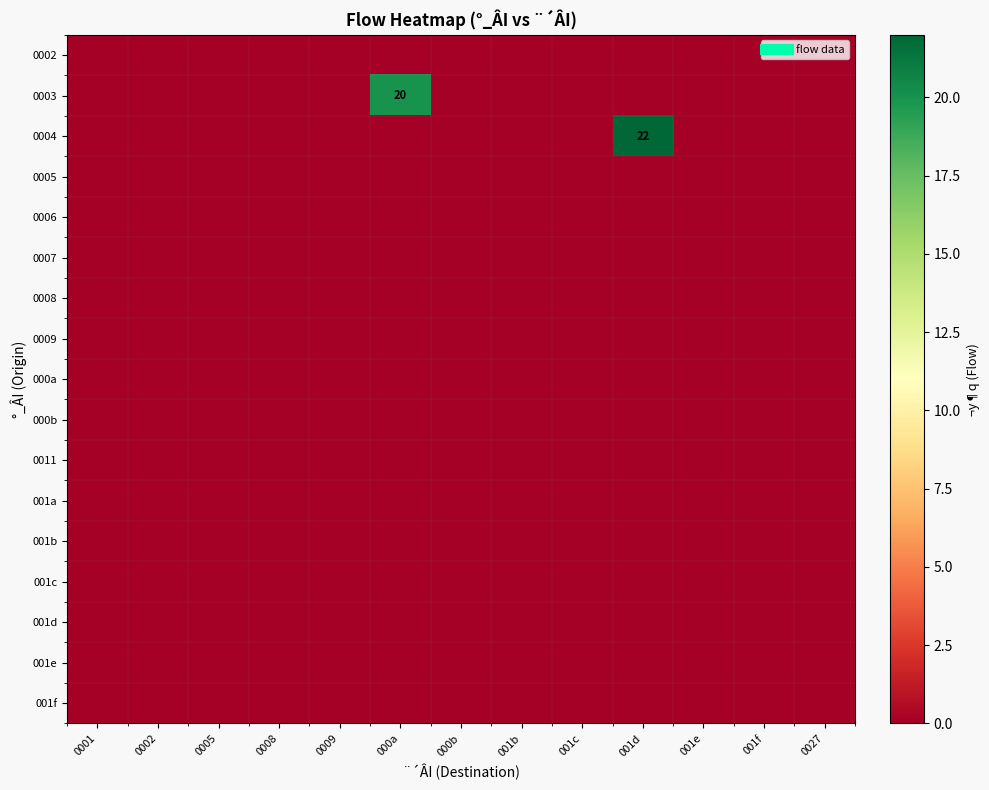

At which label is 0004 closest to 11?

0001